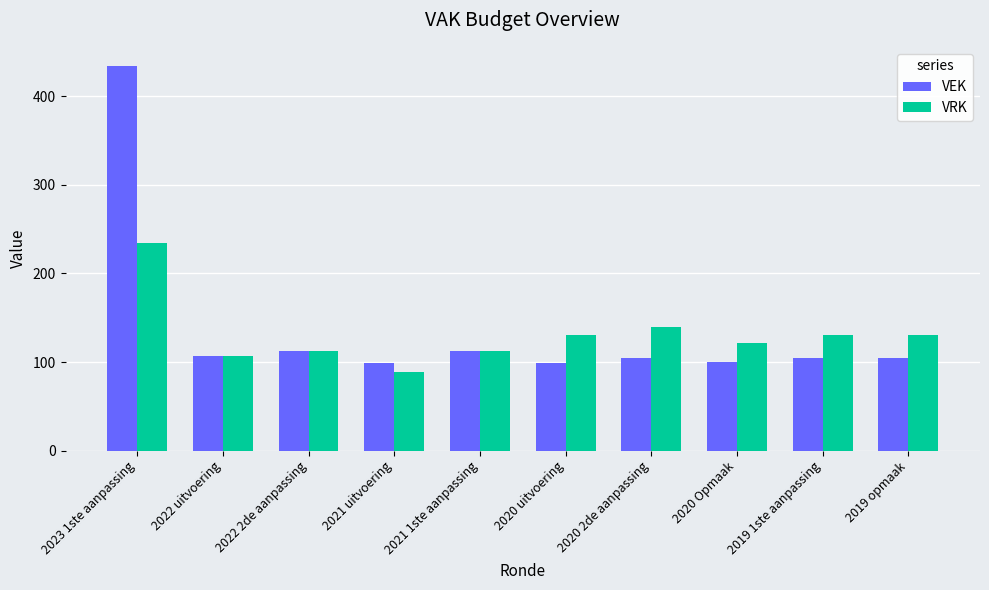

What is the difference between the maximum and minimum values in the VRK series?

145